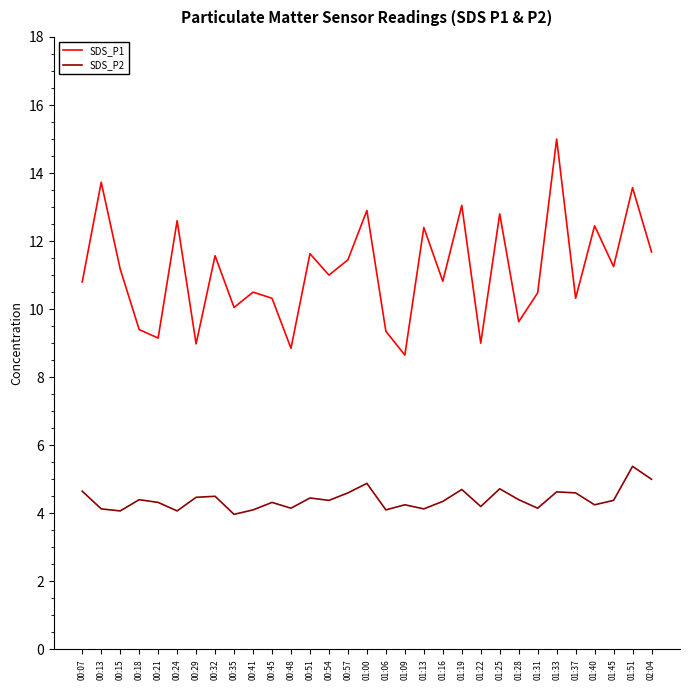

The value of SDS_P2 at 01:37 is 4.6. True or false?

True